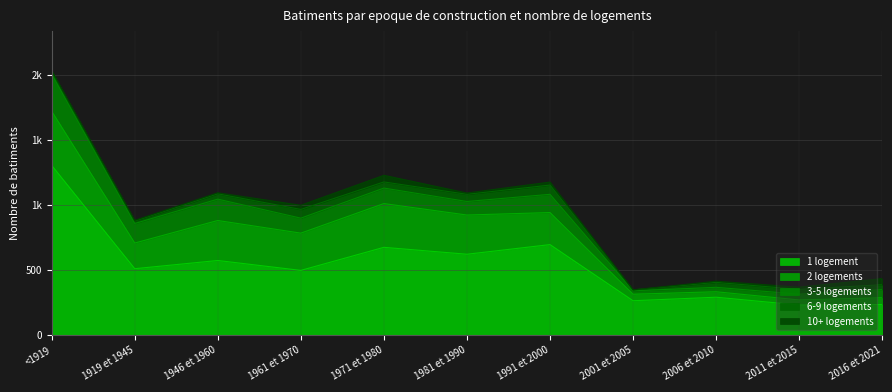

What are all the series names shown in the legend?

1 logement, 2 logements, 3-5 logements, 6-9 logements, 10+ logements